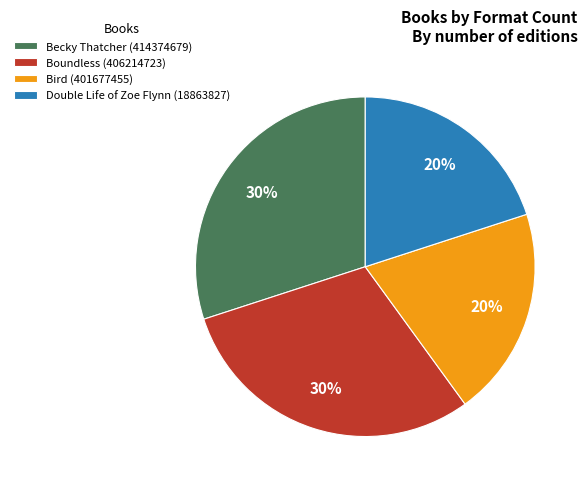

To the nearest percent, what portion does Boundless (406214723) represent?

30%